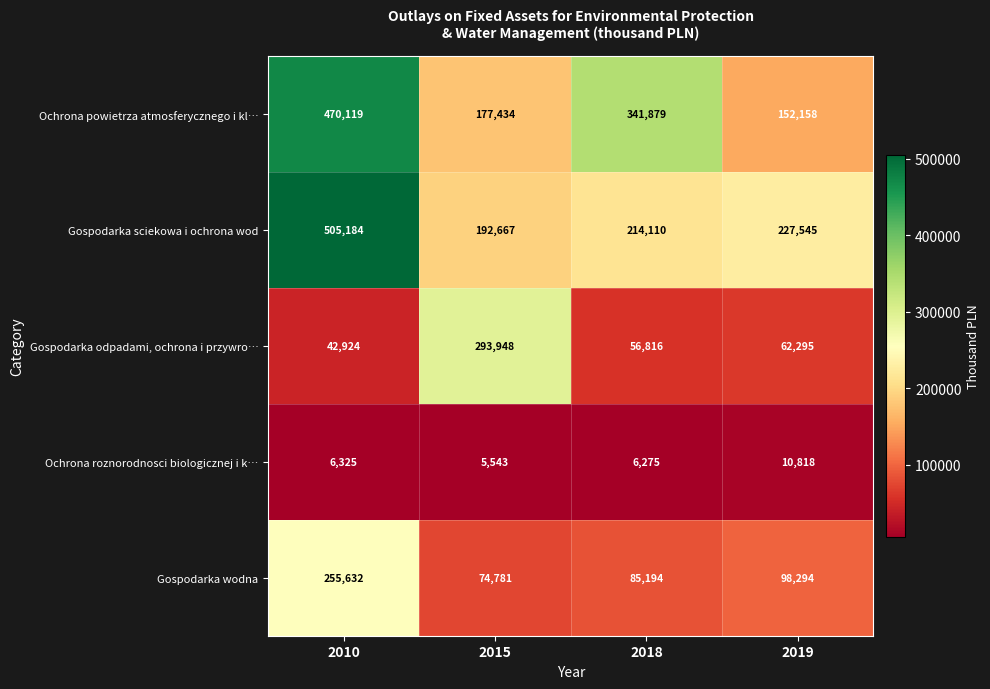

The value of Gospodarka odpadami, ochrona i przywro… at 2019 is 62295. True or false?

True